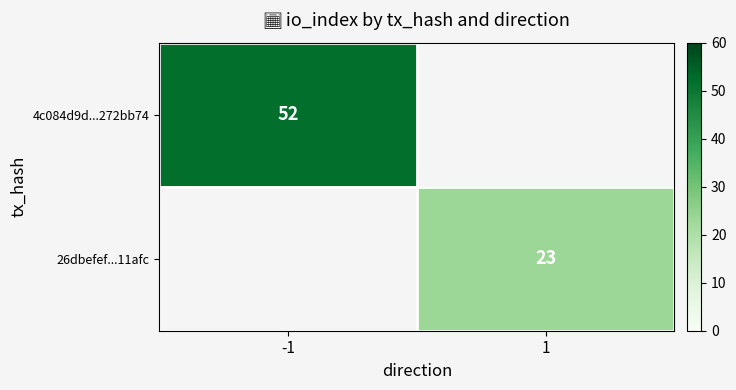

The 4c084d9d...272bb74 series shows 75 at -1. True or false?

False